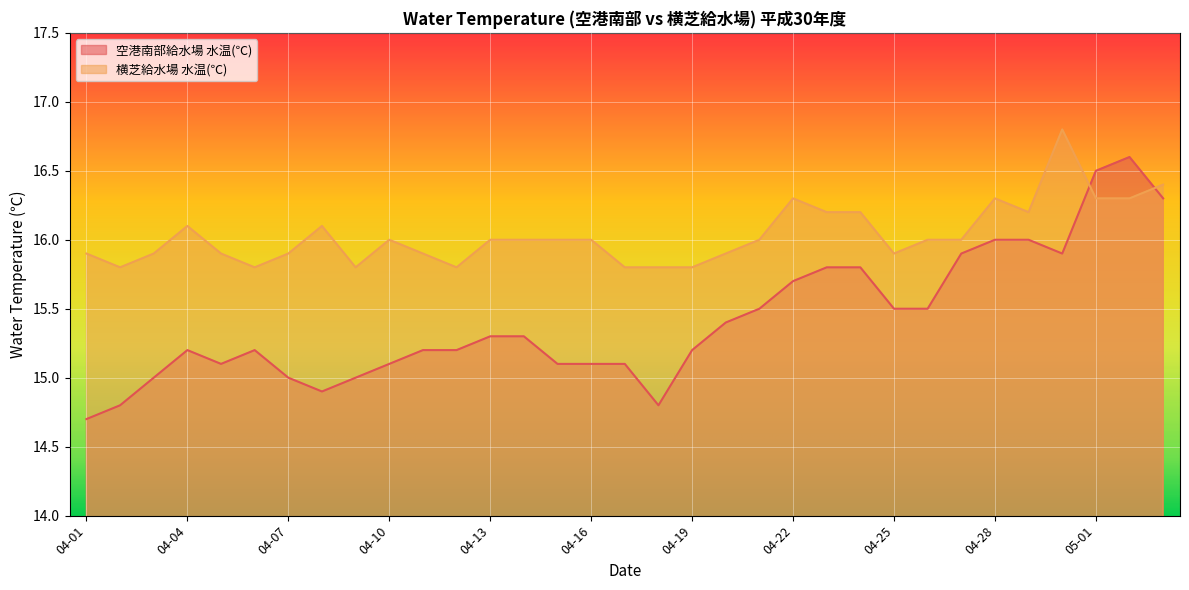

Rank the series by their maximum value, from lowest to highest.

空港南部給水場 水温(℃), 横芝給水場 水温(℃)